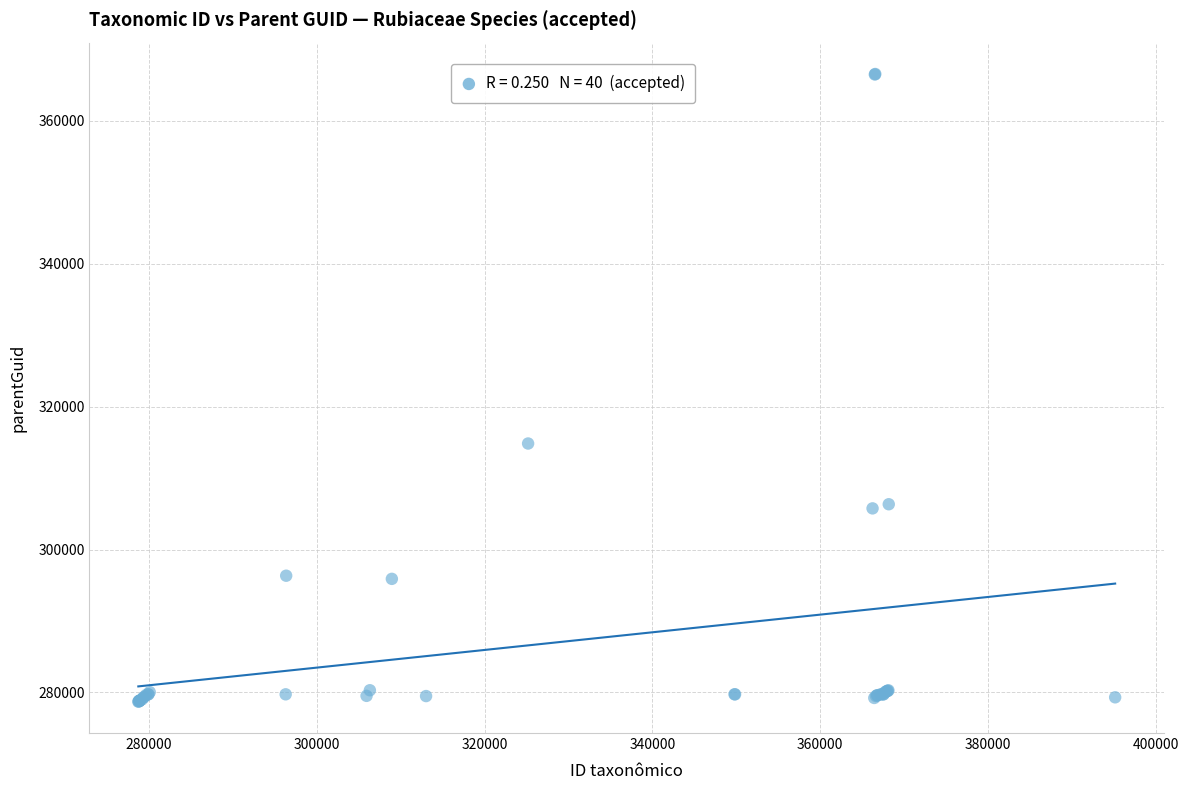

What Y value in the scatter plot is closest to 322637?

314843